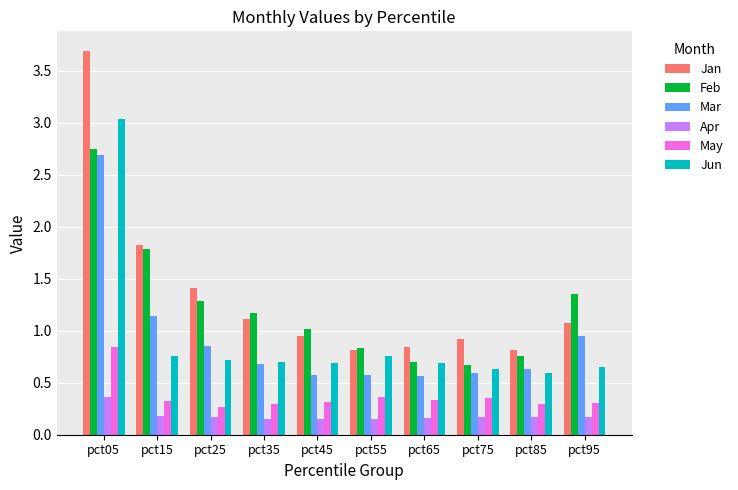

What is the sum of all Apr values?

1.8